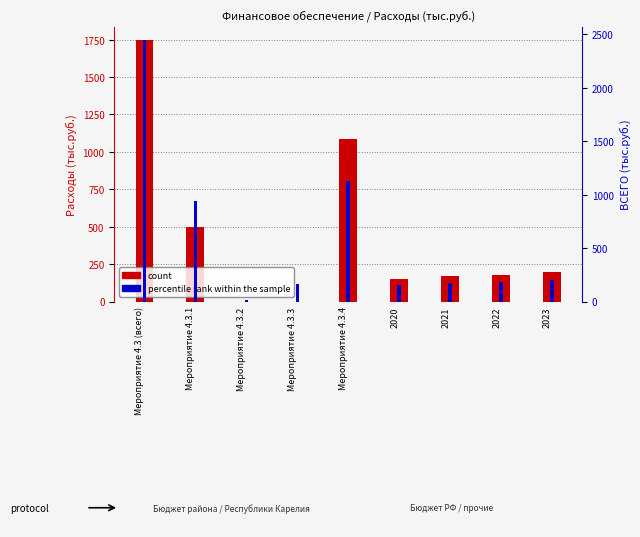

What is the difference between the count values at Мероприятие 4.3.4 and Мероприятие 4.3 (всего)?

664.7